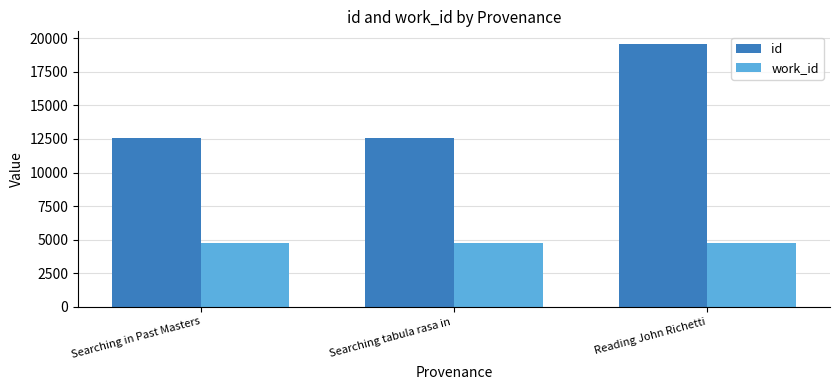

What is the difference between the maximum and minimum values in the id series?

6981.0